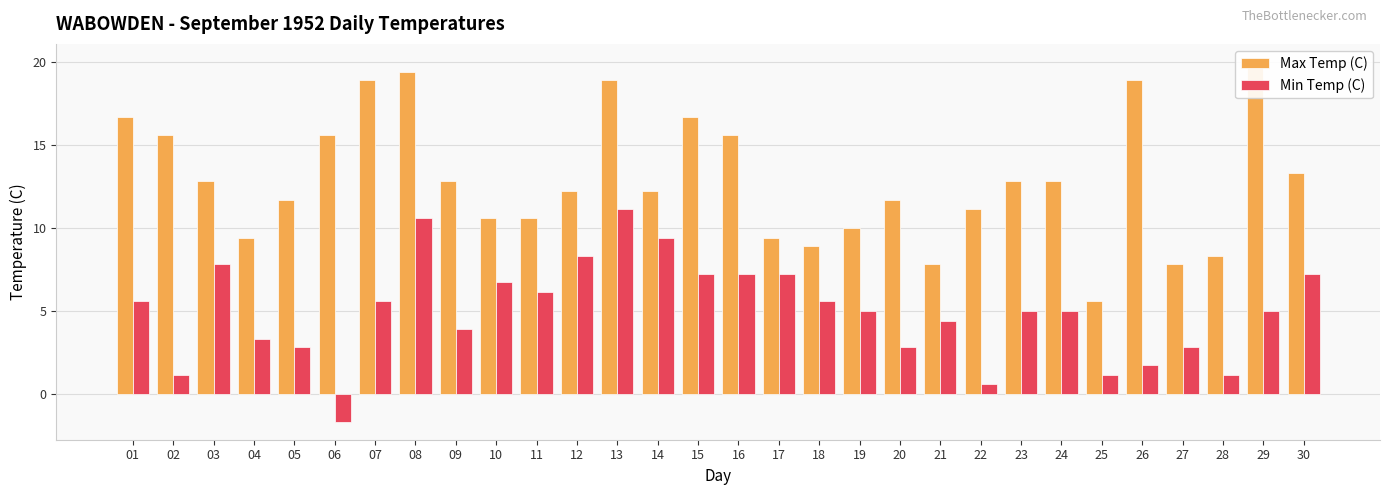

List the series in order of their peak value, lowest first.

Min Temp (C), Max Temp (C)